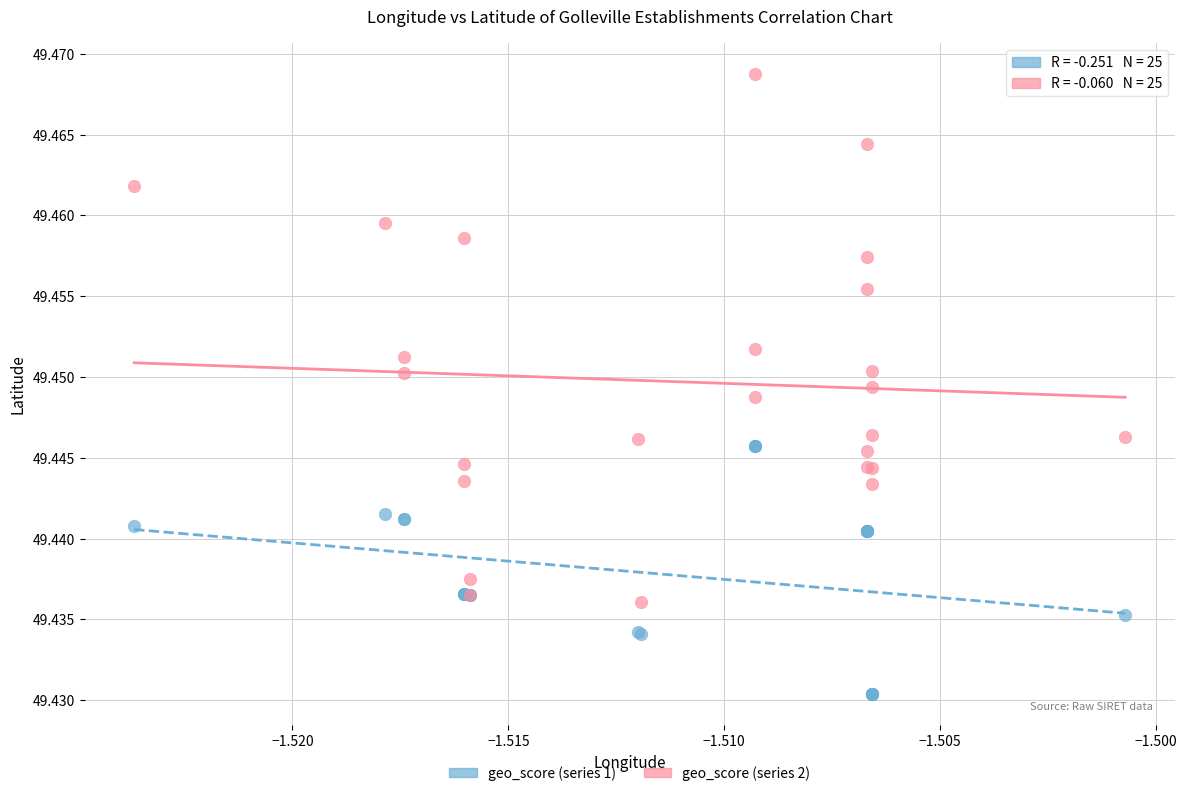

Which series contains the lowest Y value?

geo_score (series 1)